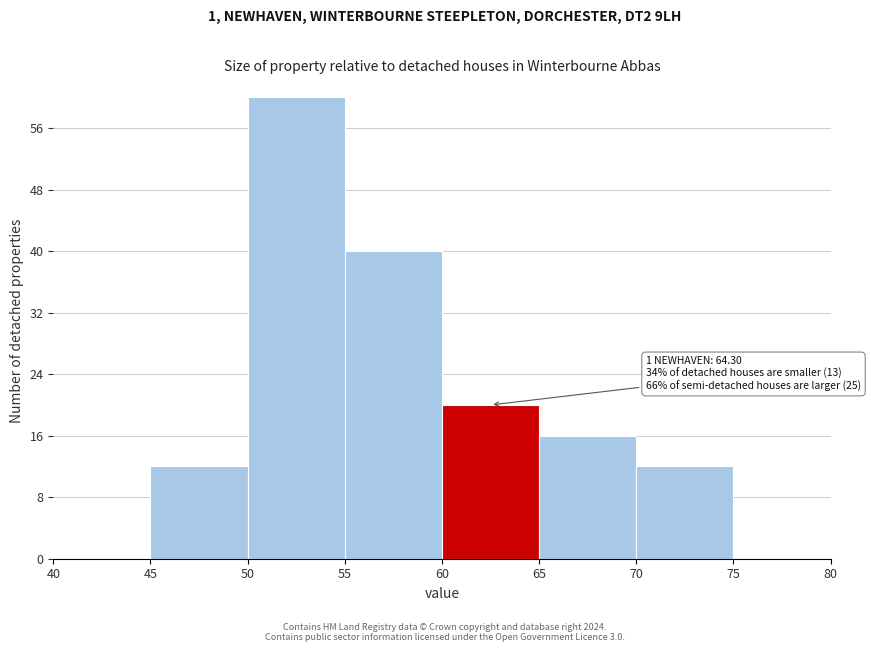

Over which range of the x-axis is the bar tallest?

50 to 55